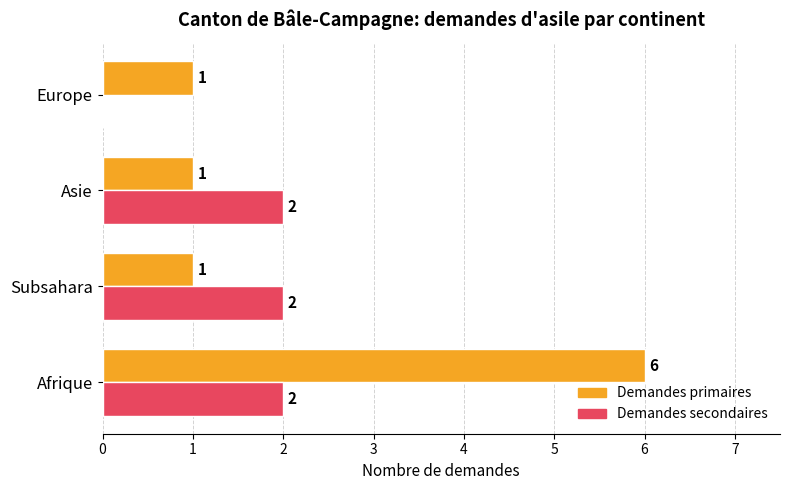

How many data points in Demandes primaires are above 1?

1